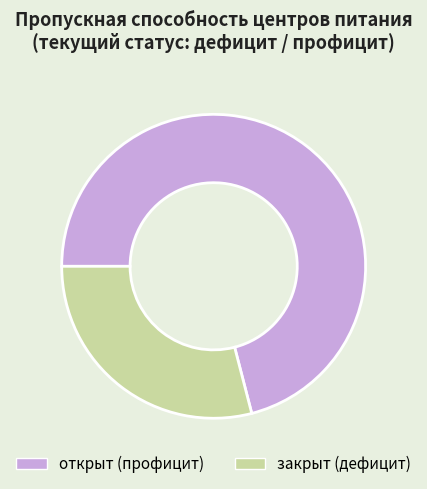

Does any single category account for the majority?

Yes